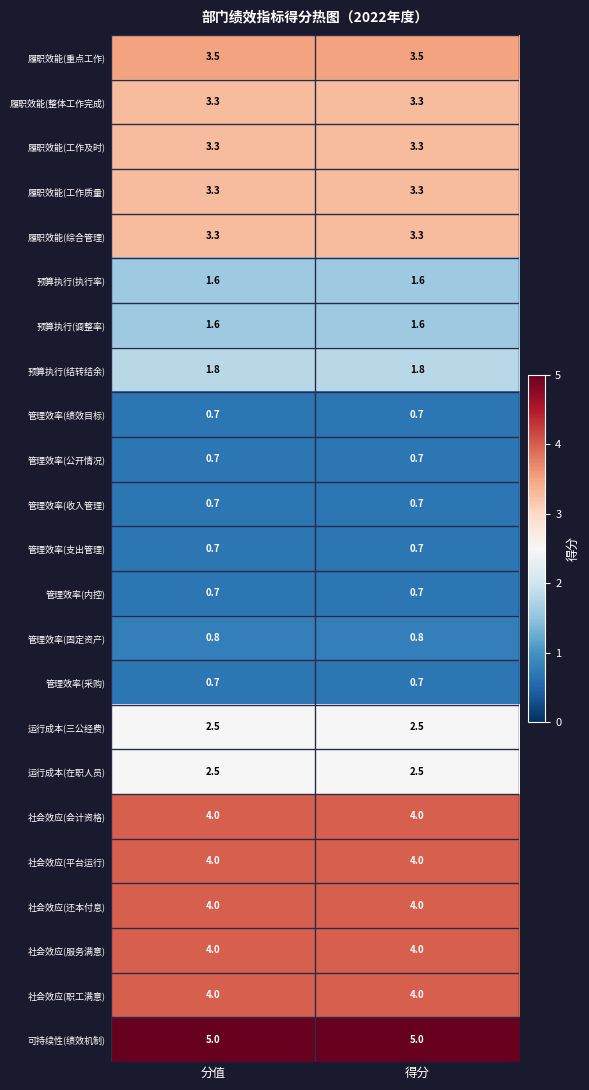

At how many categories does at least one series exceed 1?

2